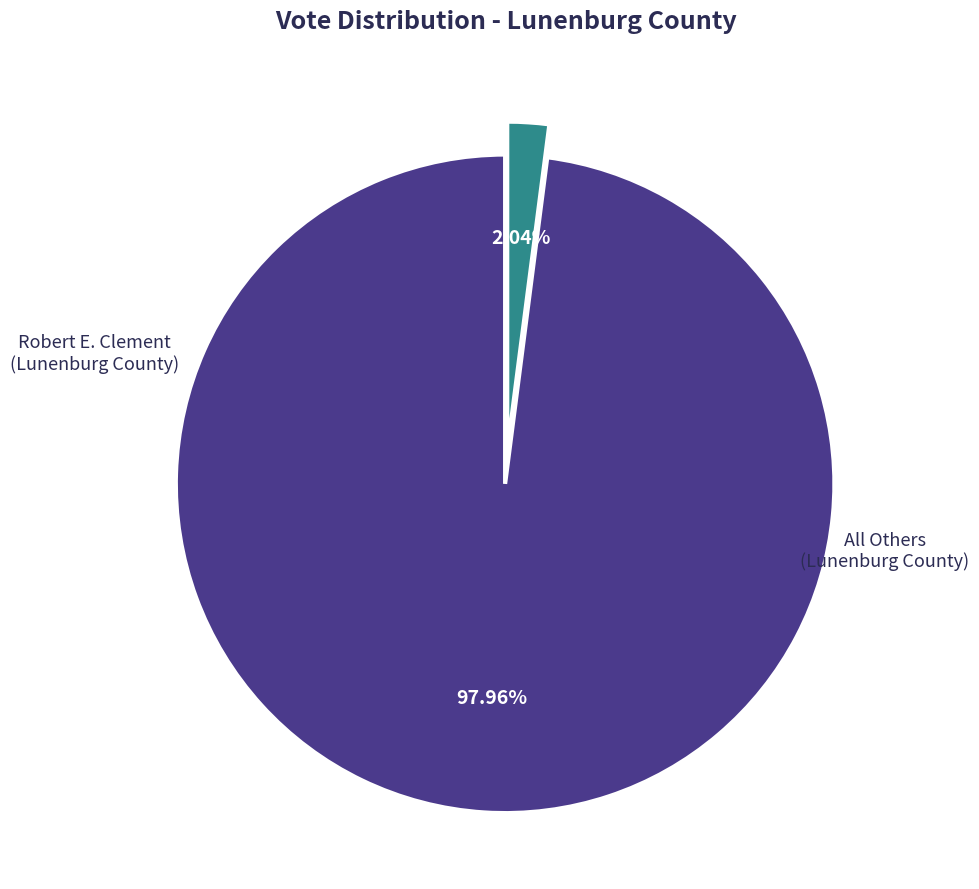

How many segments does this pie chart have?

2